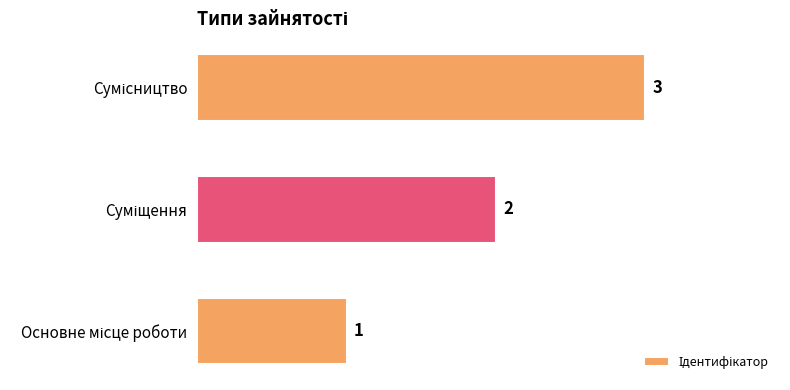

What is the greatest value displayed?

3